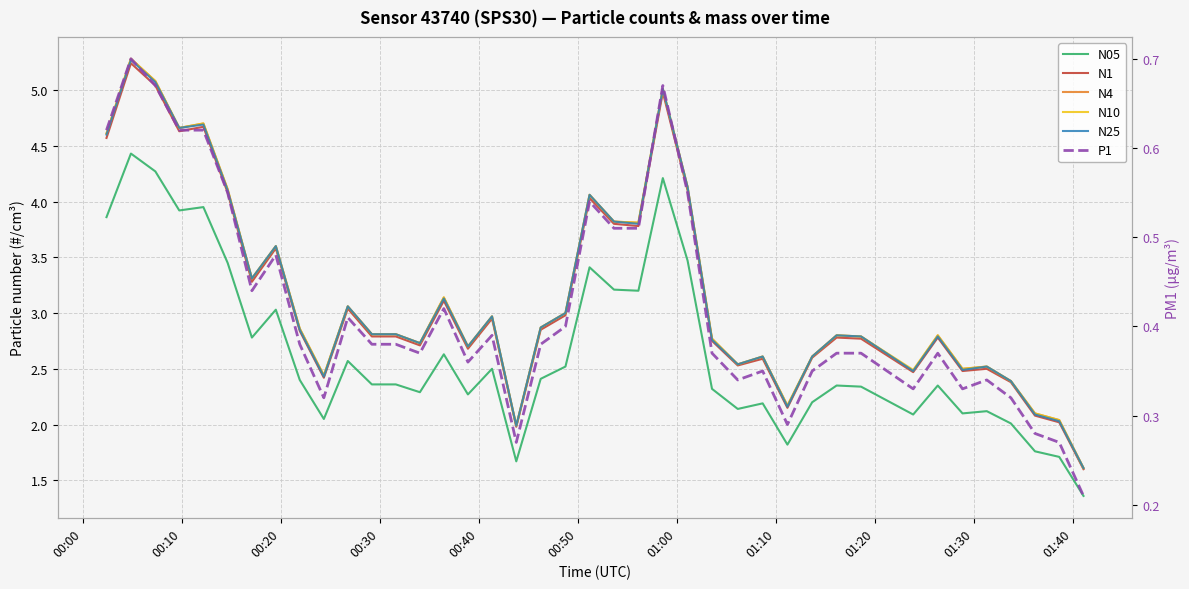

True or false: N4 and N05 cross at least once.

False